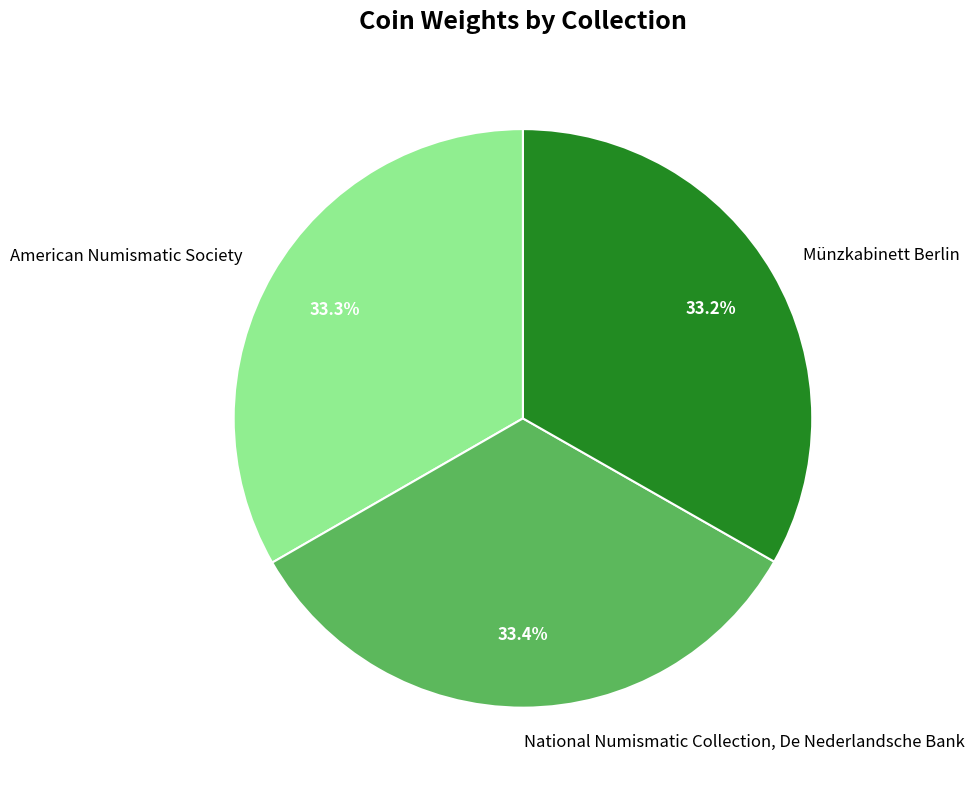

What is the ratio of the value at National Numismatic Collection, De Nederlandsche Bank to the value at Münzkabinett Berlin?

1.0